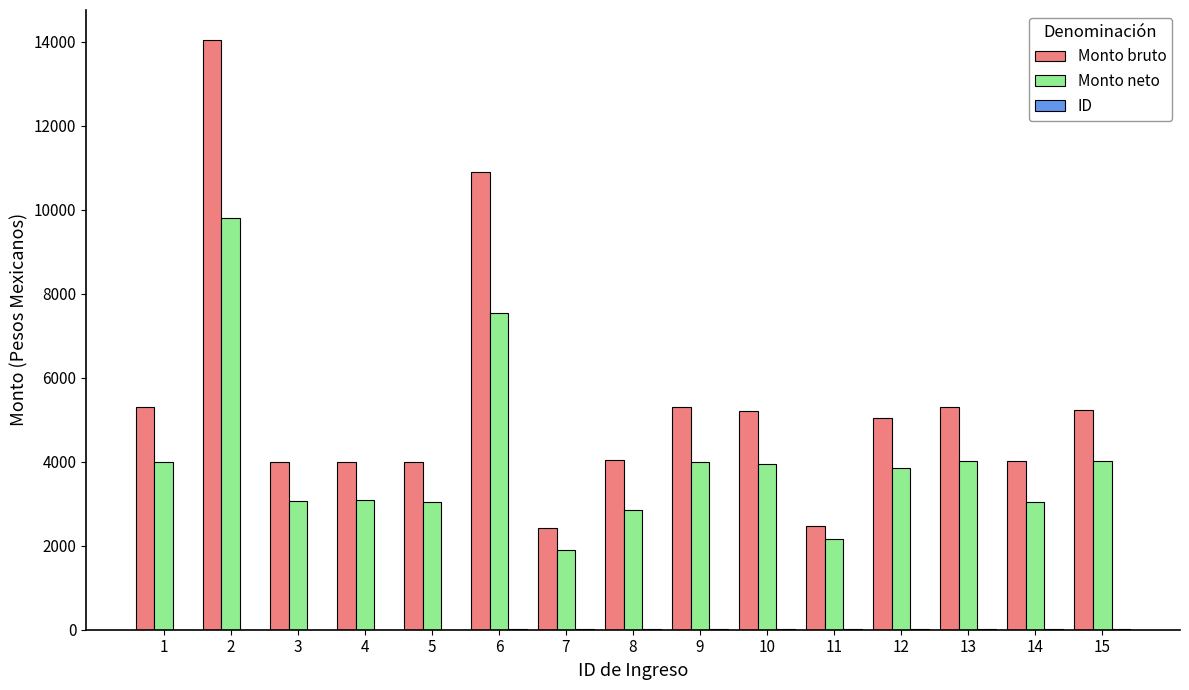

What is the sum of the Monto bruto values at 9 and 10?

10507.5